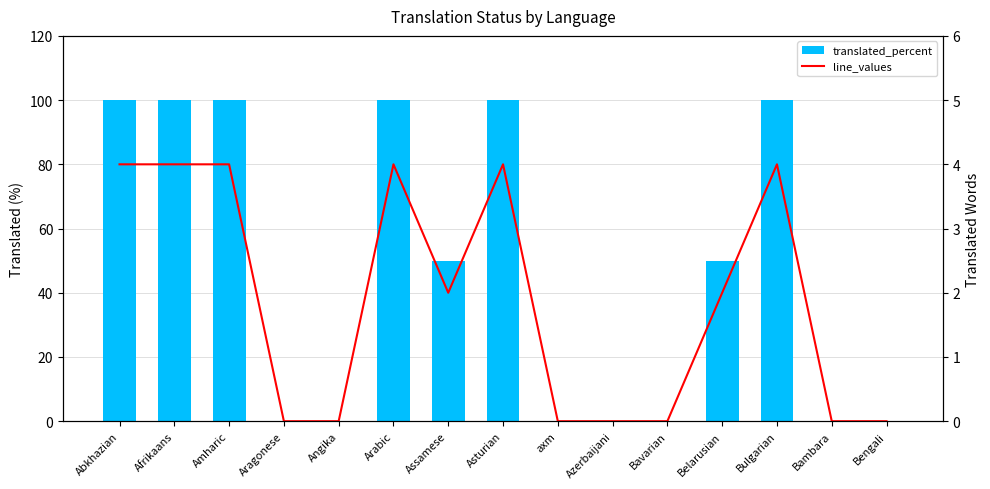

How many data points does each series have?

15